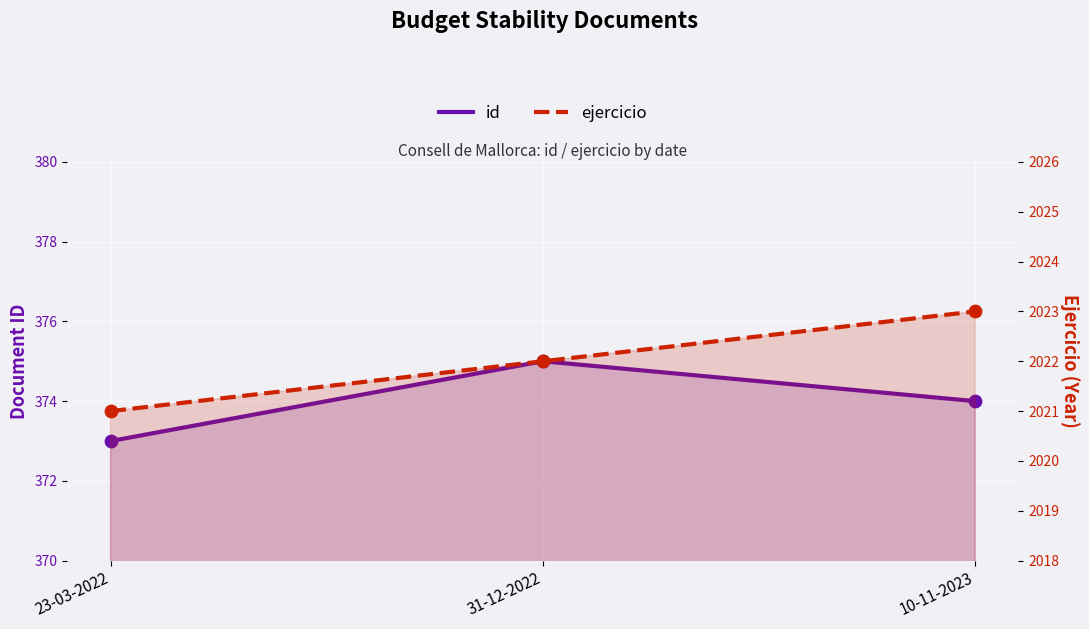

At how many categories does at least one series exceed 989?

3